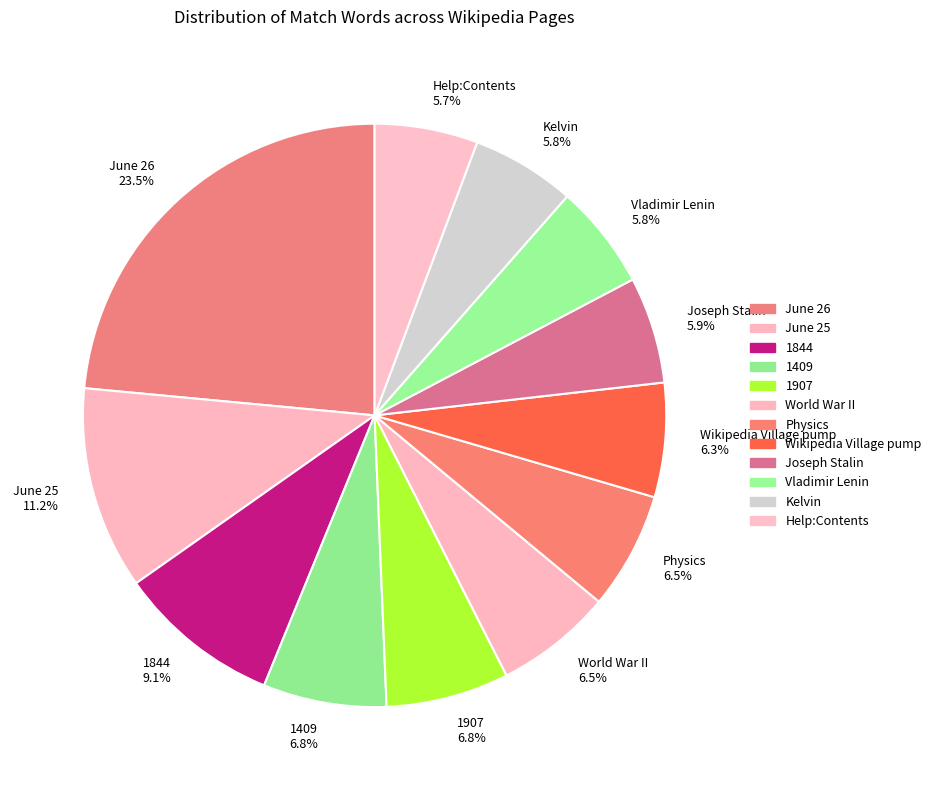

Approximately how many times larger is the value at World War II 6.5% compared to June 25 11.2%?

0.6